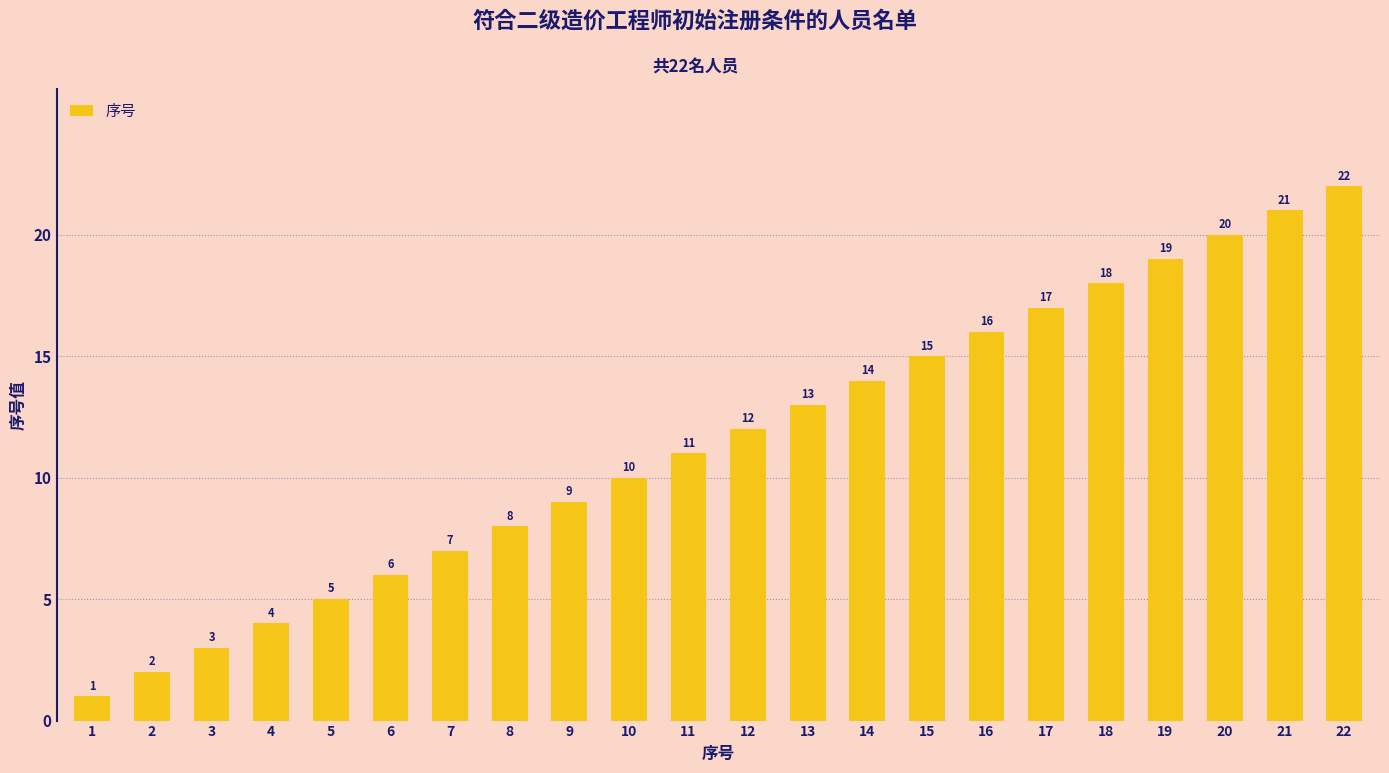

What is the average value?

12